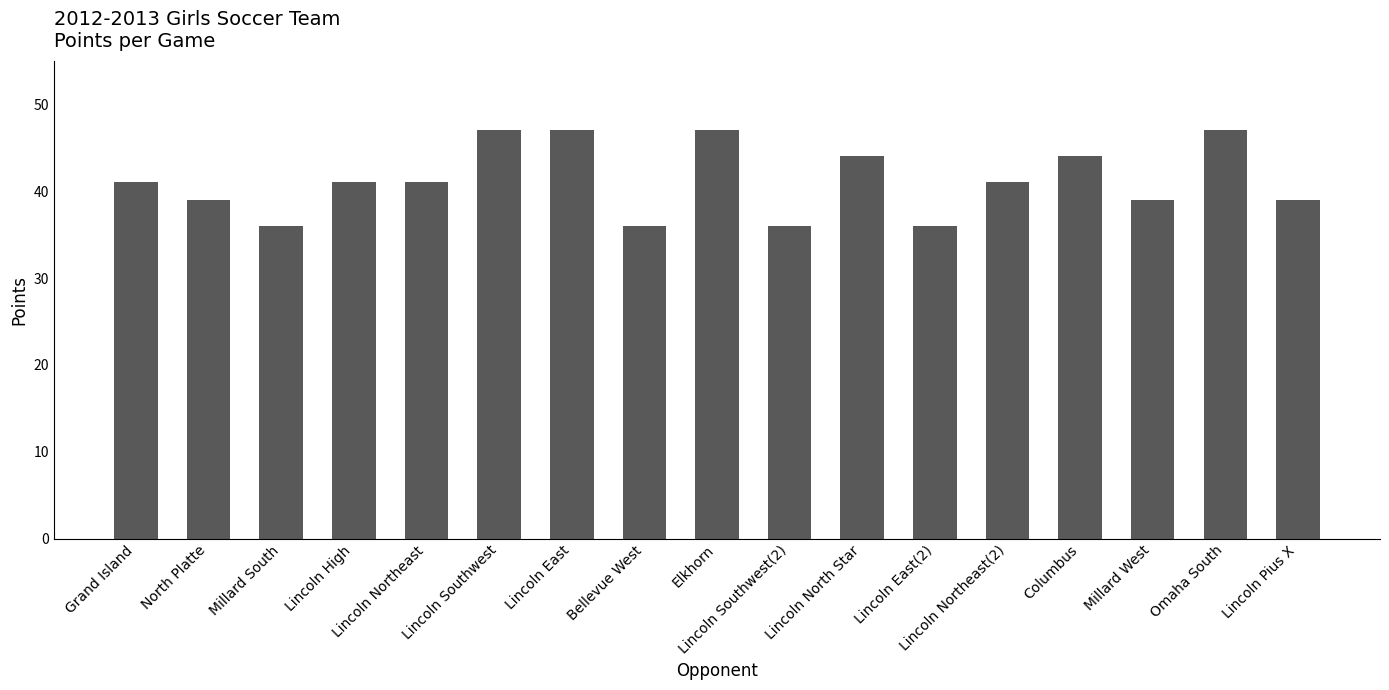

What is the greatest value displayed?

47